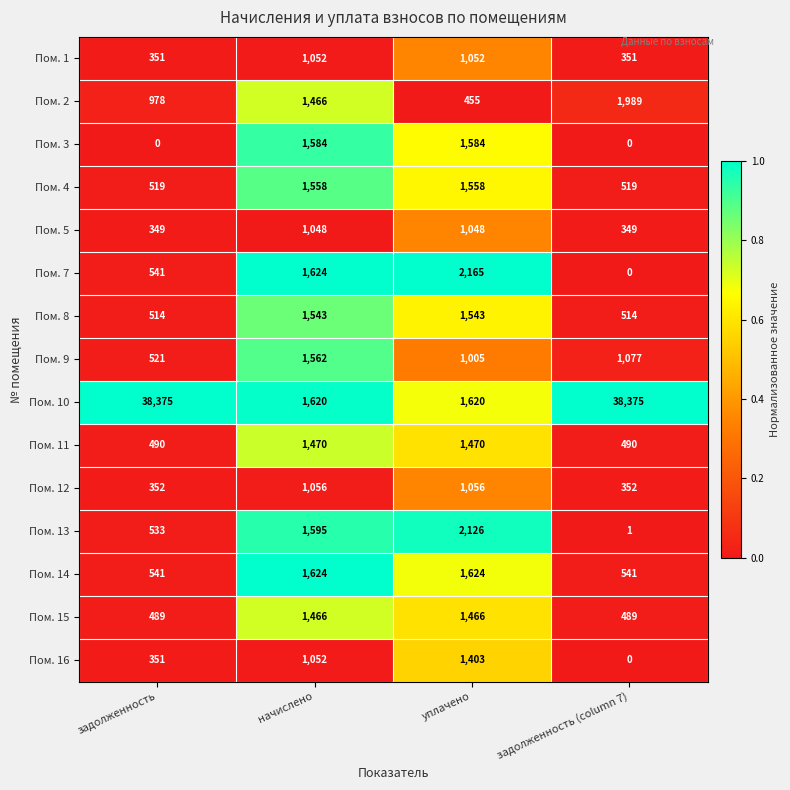

What is the sum of the Пом. 4 values at уплачено and задолженность (column 7)?

2077